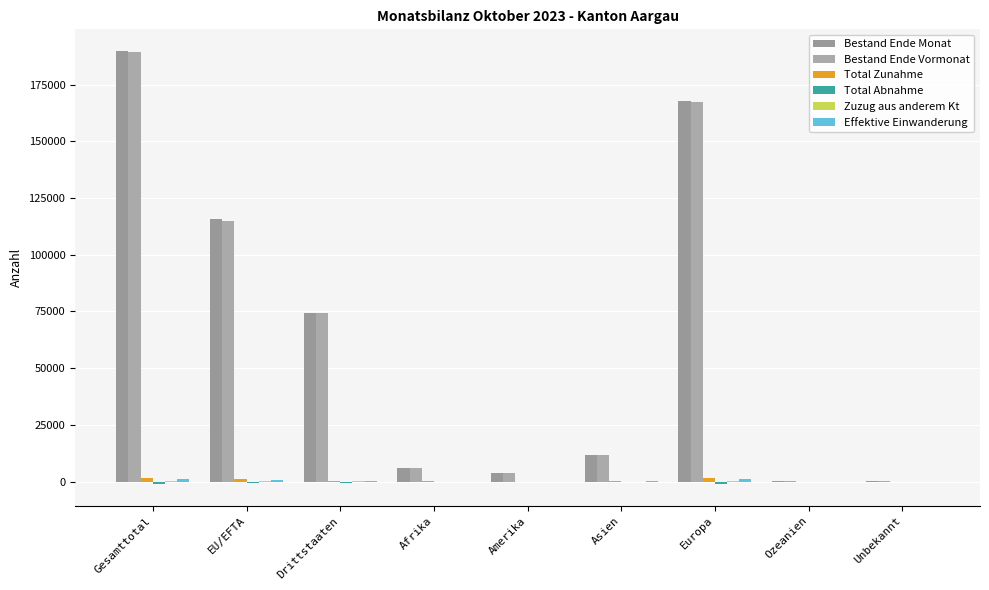

How many distinct data groups are displayed?

6